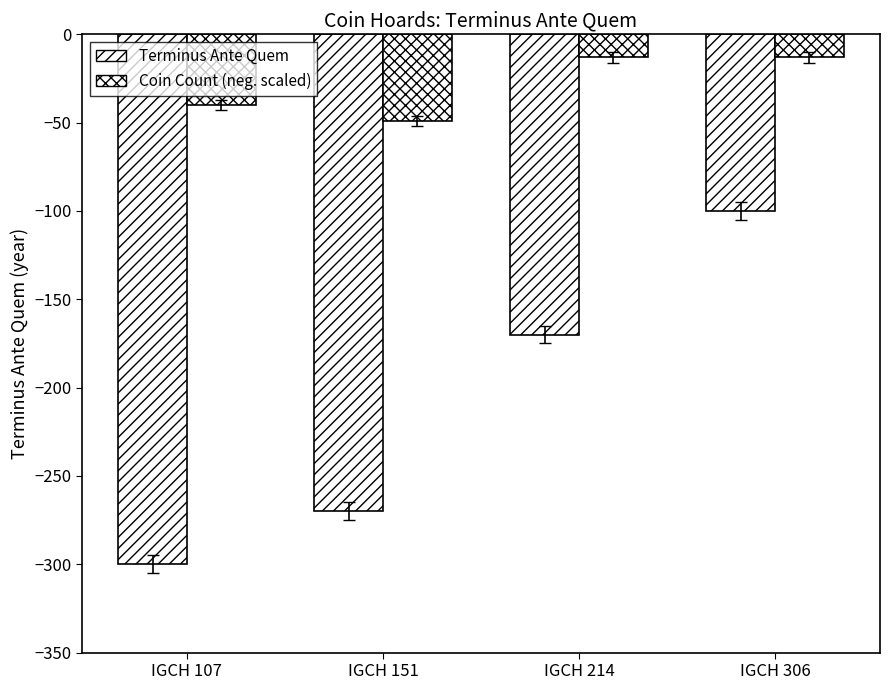

List the series in order of their peak value, highest first.

Coin Count (neg. scaled), Terminus Ante Quem